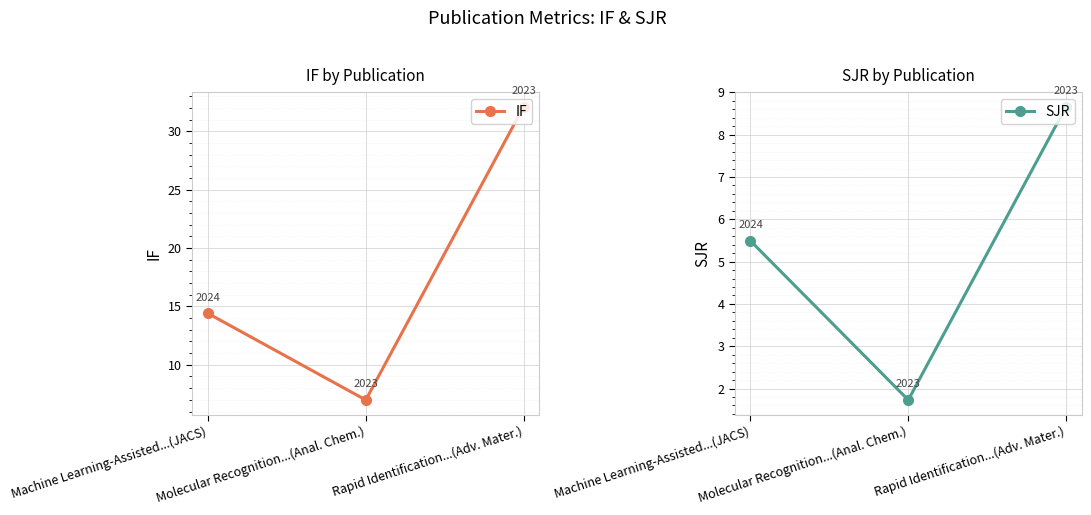

Is it true that SJR equals 0.9 at Molecular Recognition...(Anal. Chem.)?

False